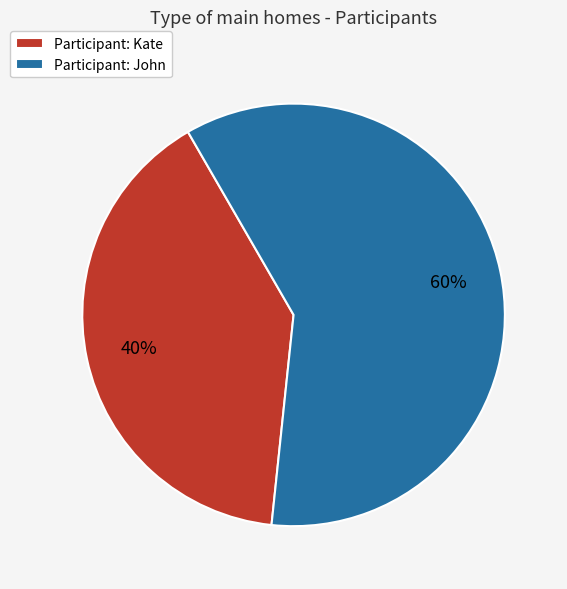

True or false: Participant: Kate accounts for 40% of the total.

True